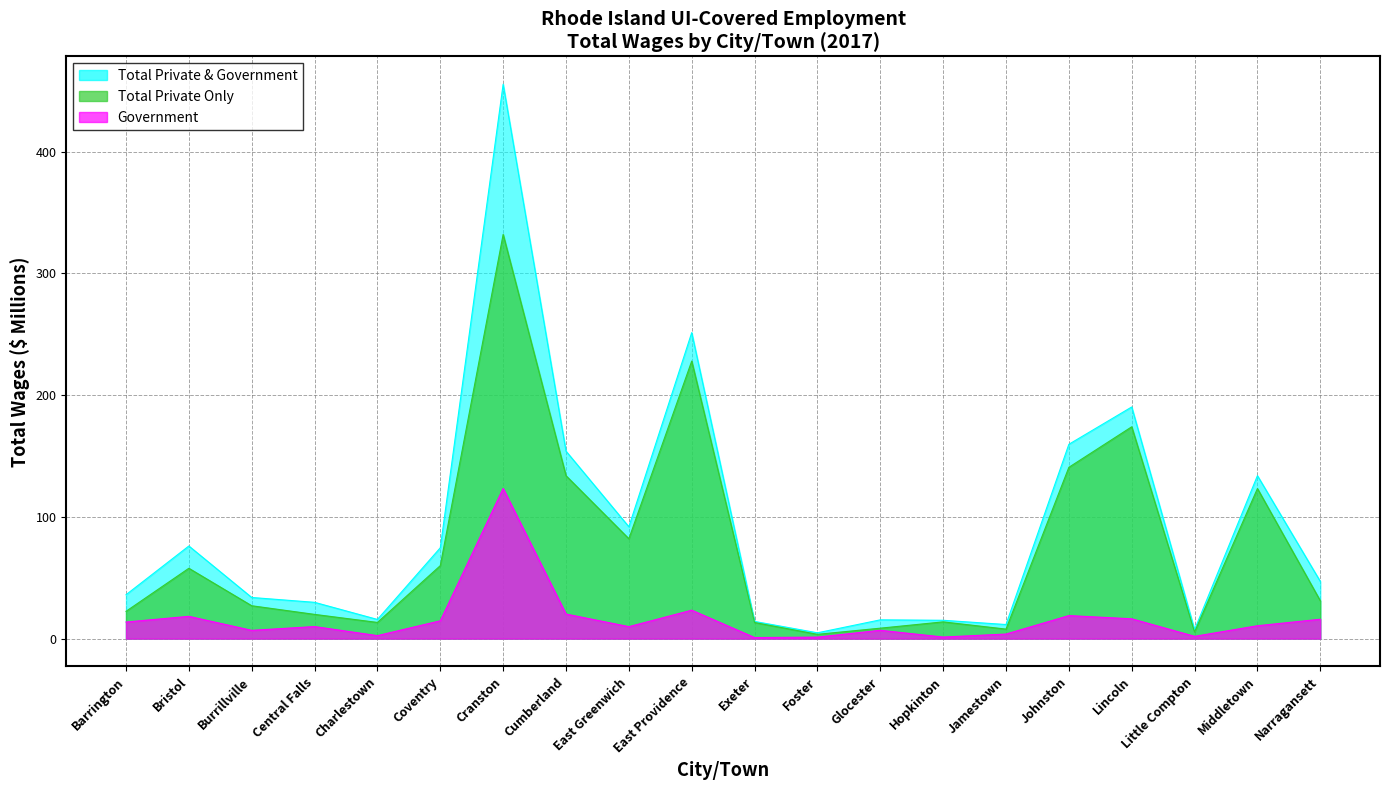

At which category is the sum across all series the highest?

Cranston